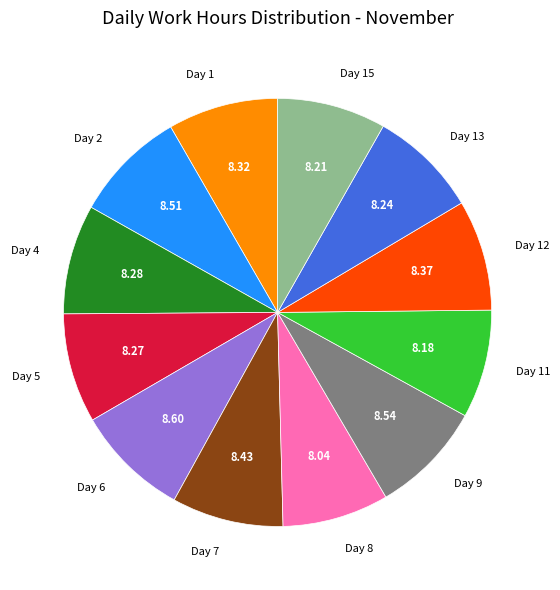

Do Day 5 and Day 8 together represent more than half of the pie?

No